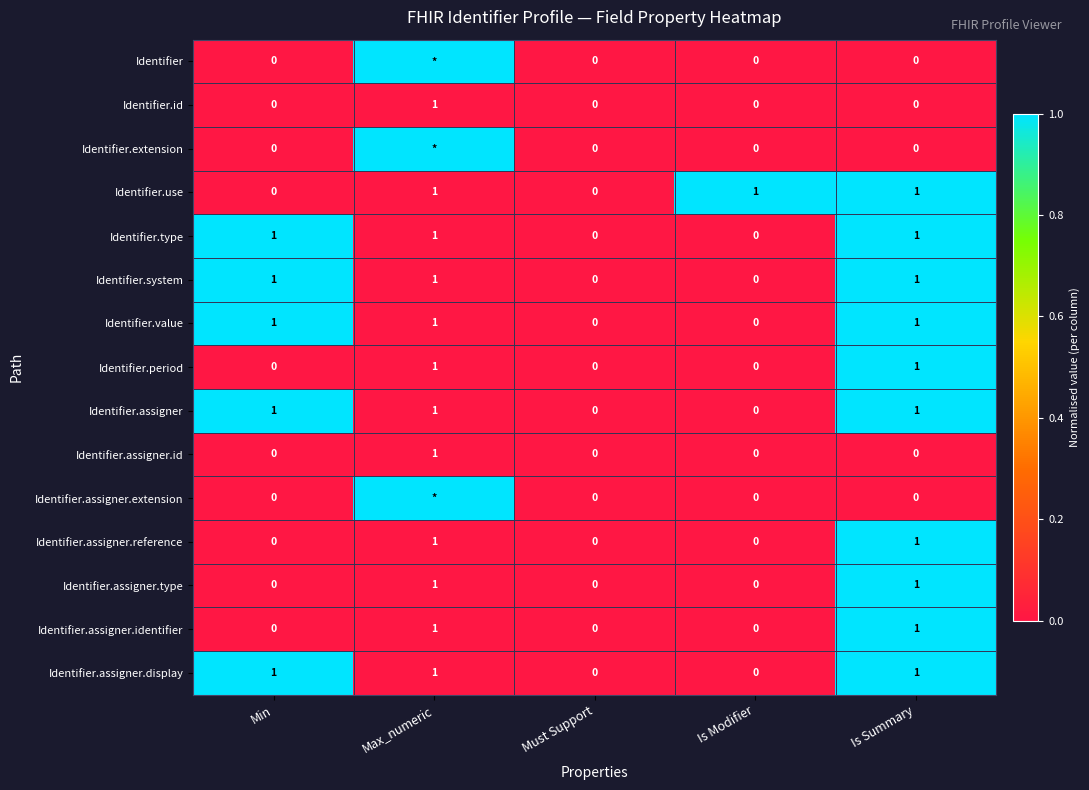

Is it true that Identifier.period equals 0 at Must Support?

True